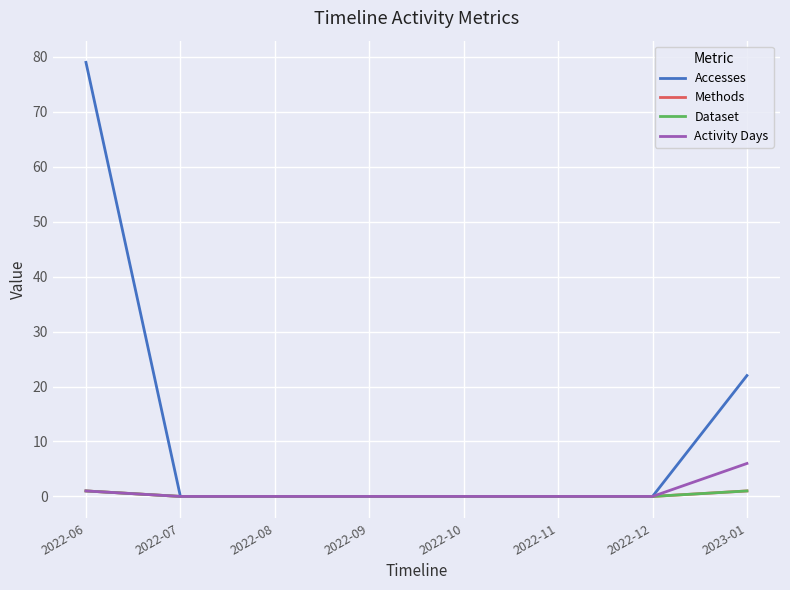

What is the difference between the highest and lowest values at 2022-06?

78